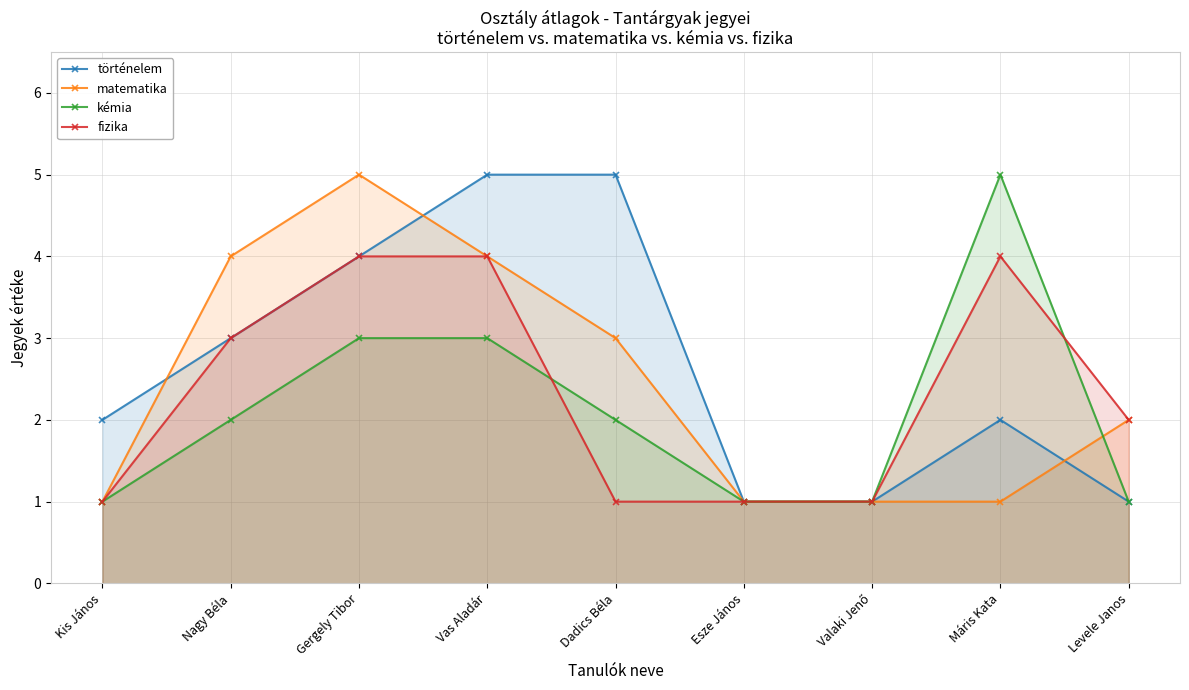

At which label does kémia reach its peak?

Máris Kata